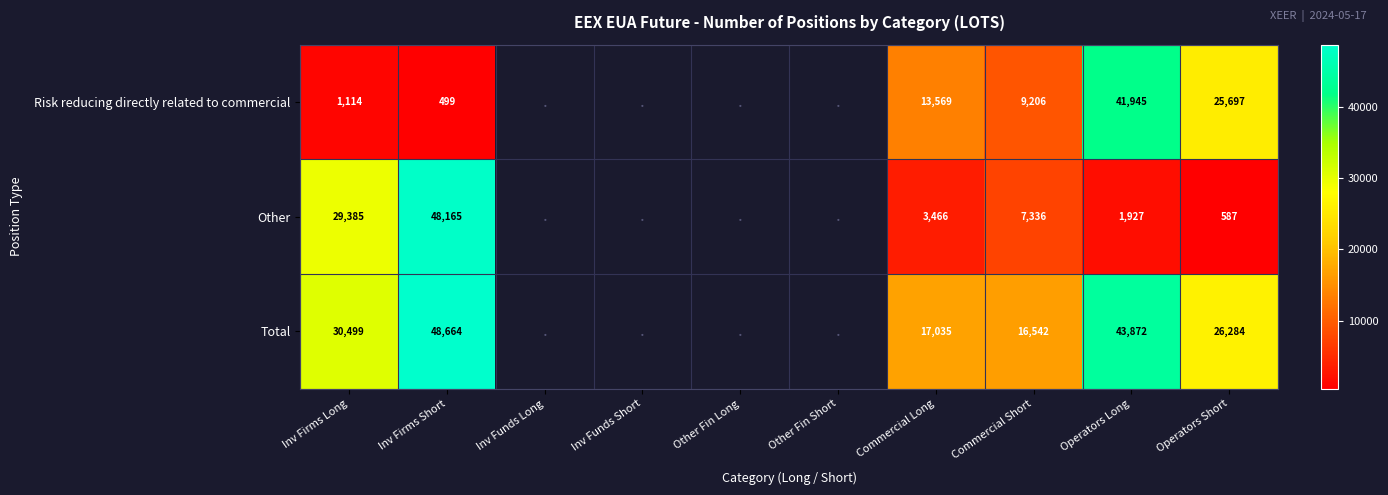

At Inv Firms Long, list the series in order from largest to smallest.

Total, Other, Risk reducing directly related to commercial